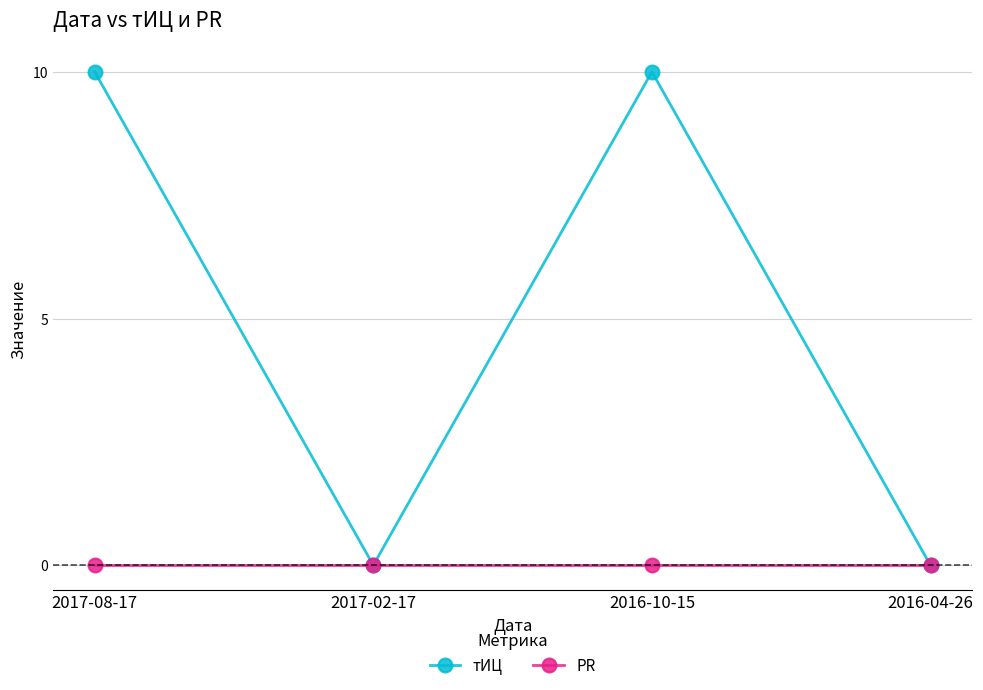

Is the value of тИЦ at 2016-10-15 greater than the value of PR at 2017-08-17?

Yes